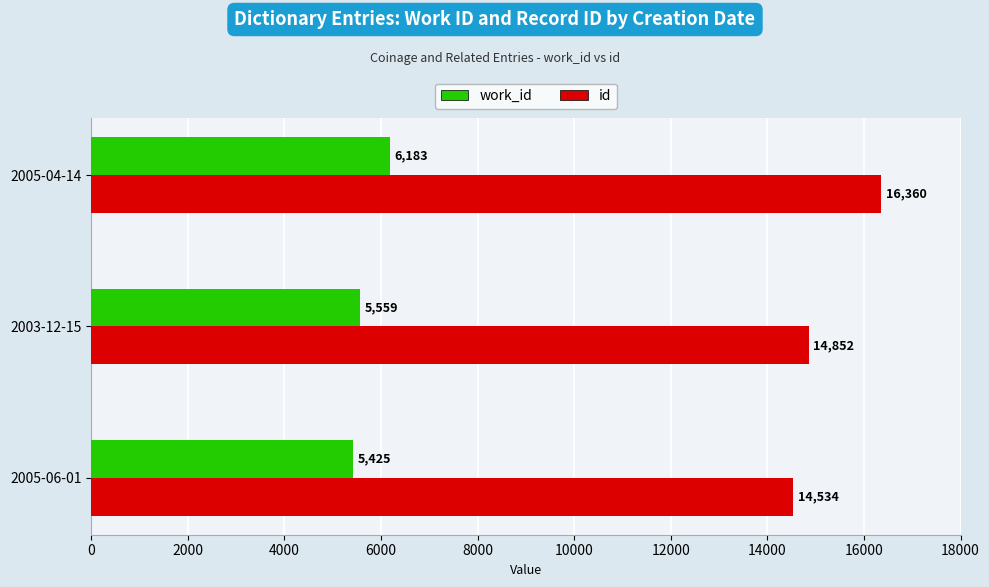

Which series has the largest total across all categories?

id